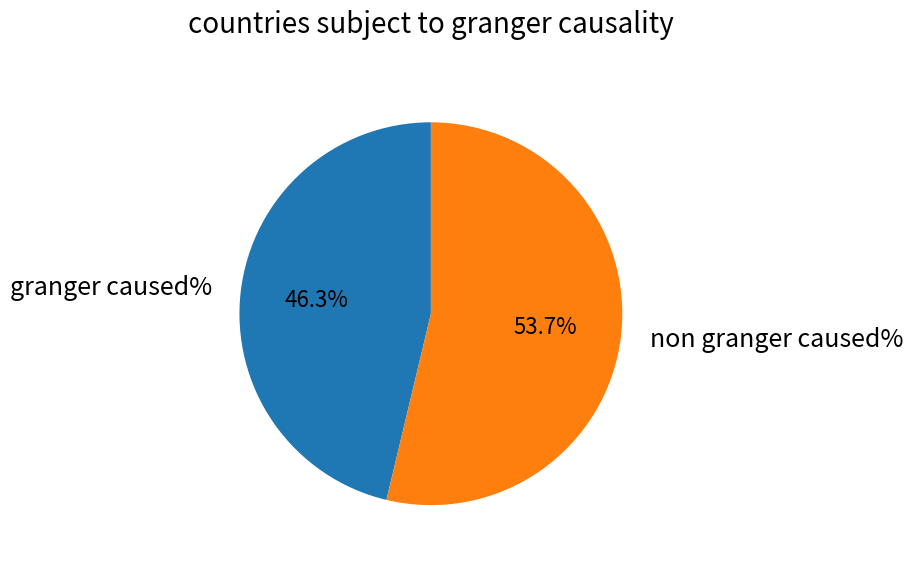

Does any single category account for the majority?

Yes